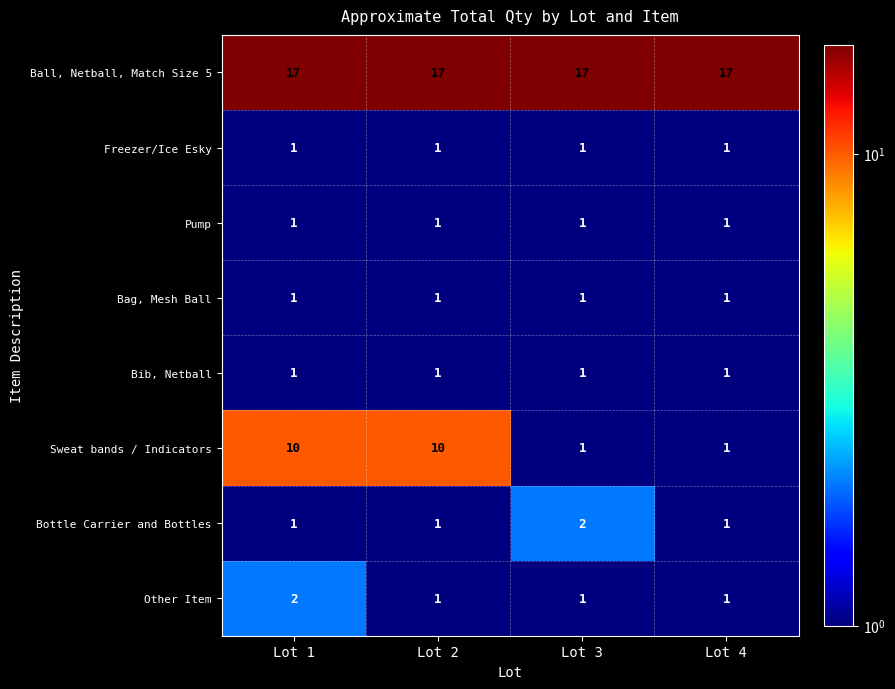

What is the total value across all series at Lot 4?

24